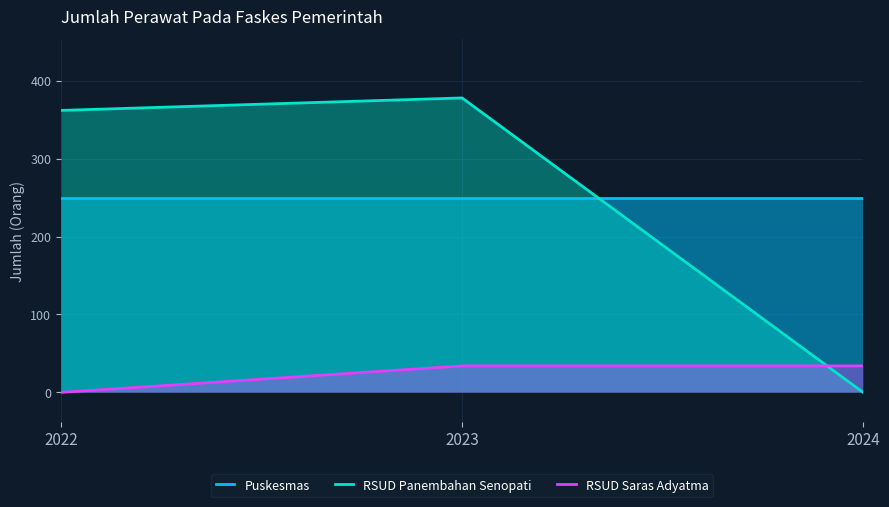

At which category is the sum across all series the highest?

2023